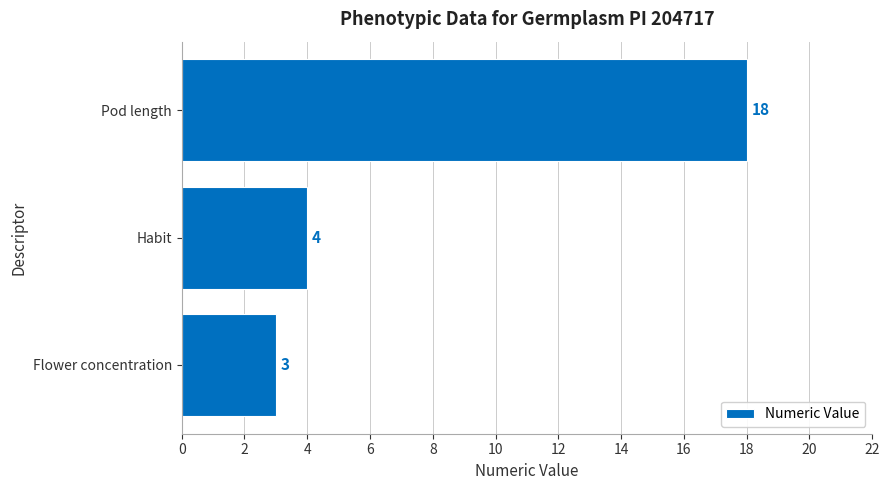

Reading bottom to top, what are all the values shown in this chart?

Flower concentration=3	Habit=4	Pod length=18